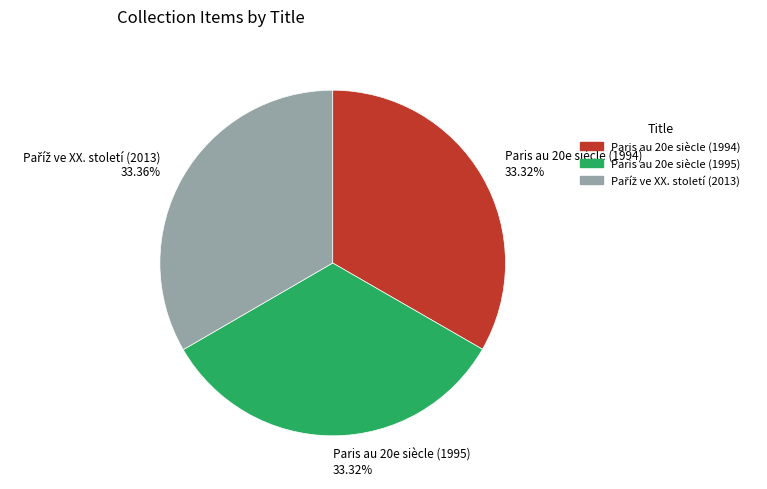

Does Paris au 20e siècle (1995) represent more than half of the total?

No